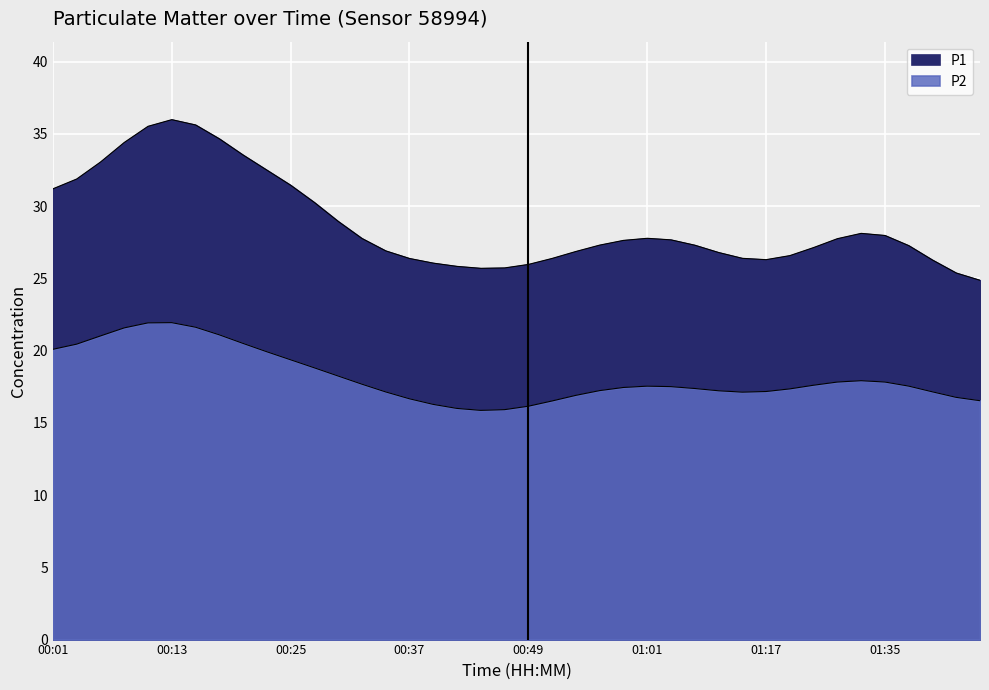

True or false: P2 and P1 intersect in this chart.

False